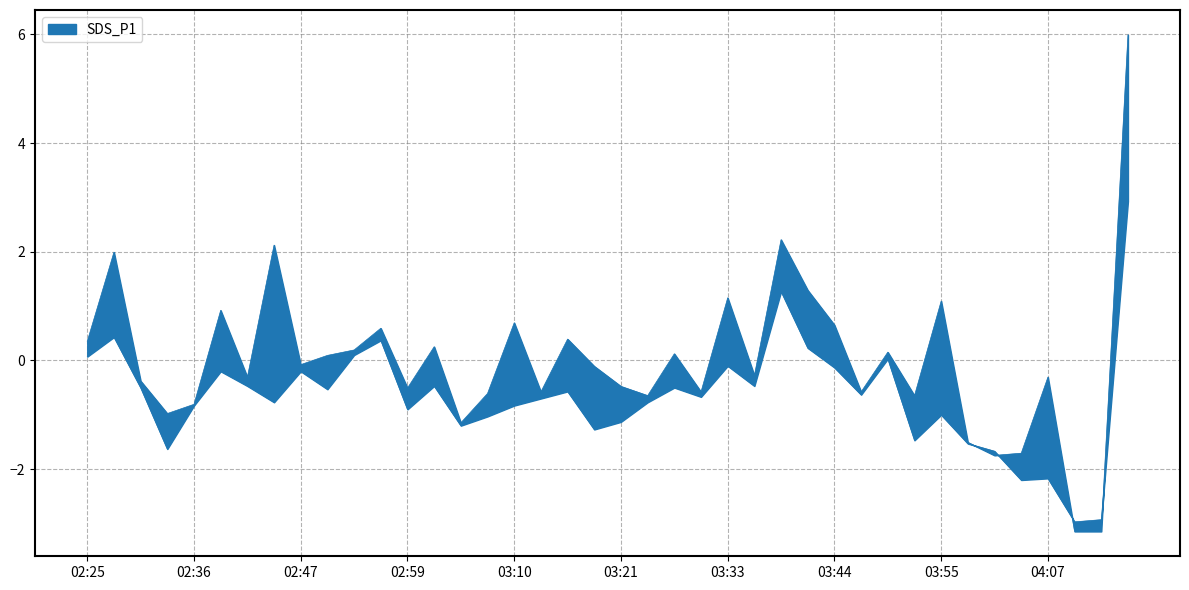

What is the total value across all series at 02:42?

-0.8